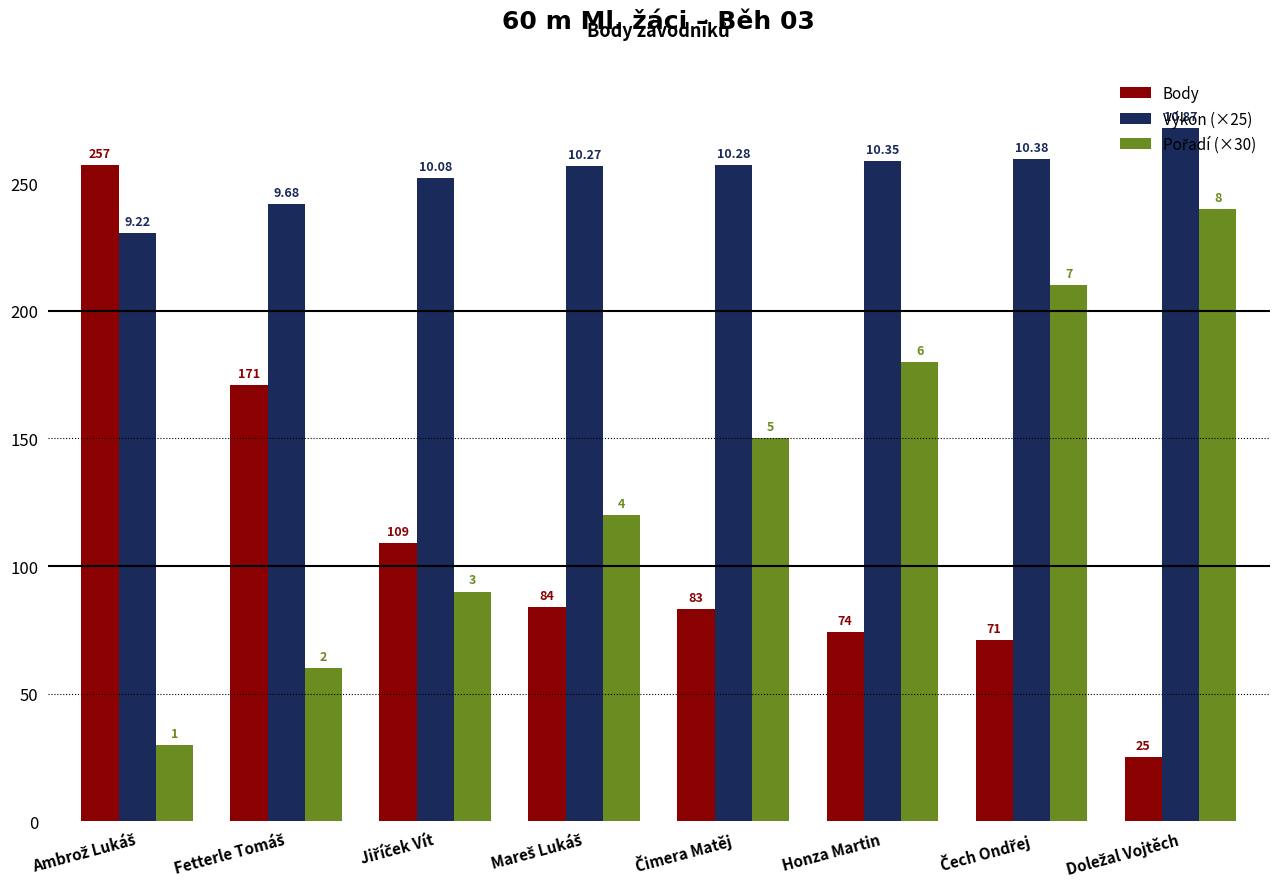

At Fetterle Tomáš, list the series in order from smallest to largest.

Pořadí (×30), Body, Výkon (×25)